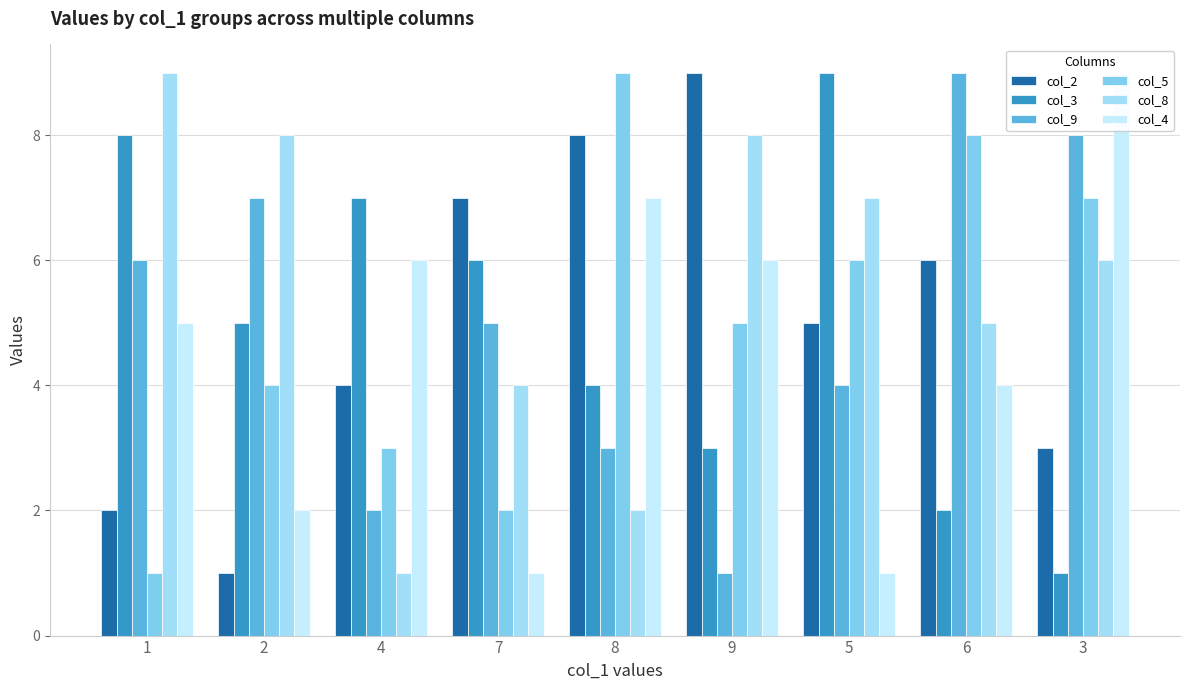

What position from the left is 1?

1